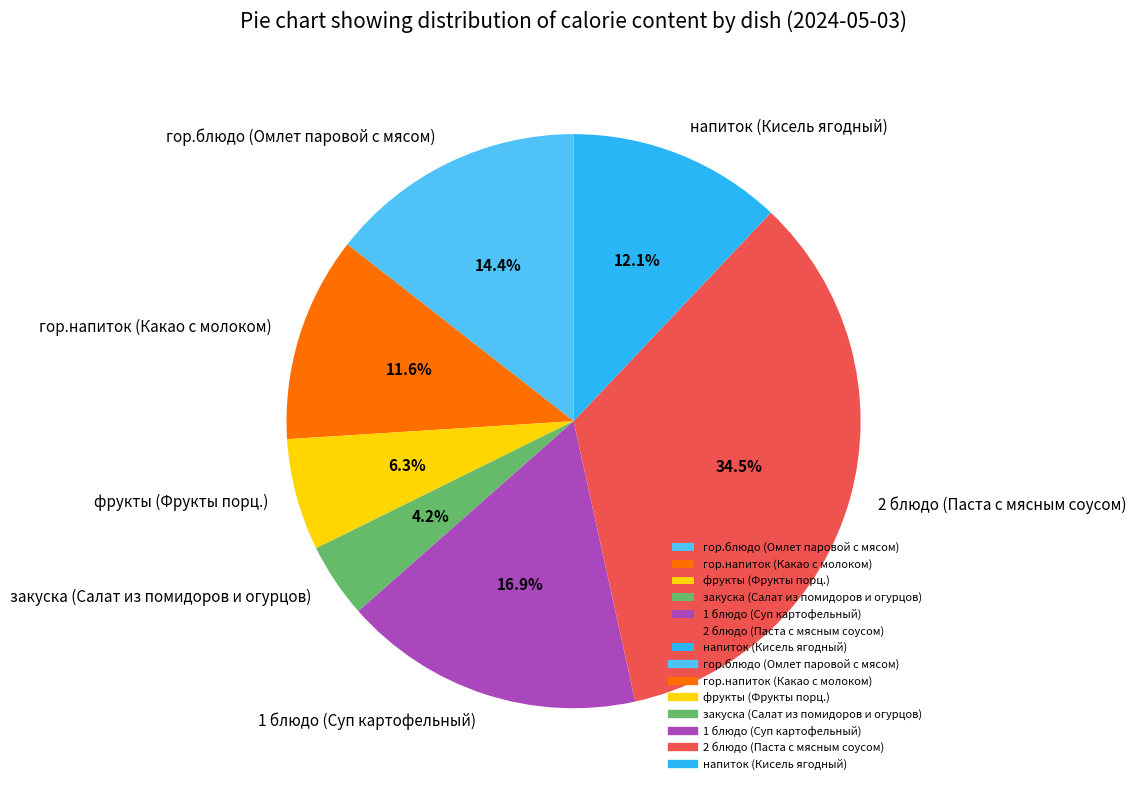

Approximately how many times larger is the value at фрукты (Фрукты порц.) compared to напиток (Кисель ягодный)?

0.5